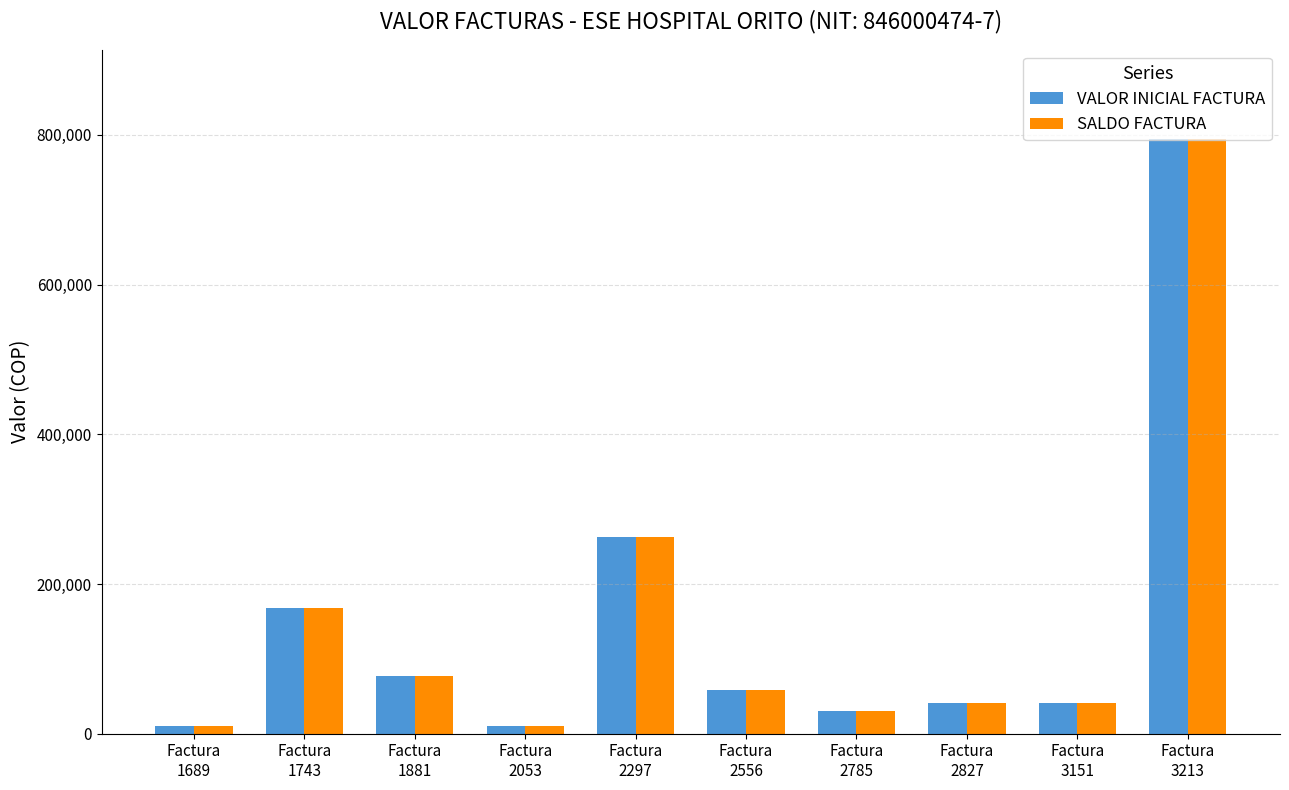

At which label does SALDO FACTURA reach its peak?

Factura
3213